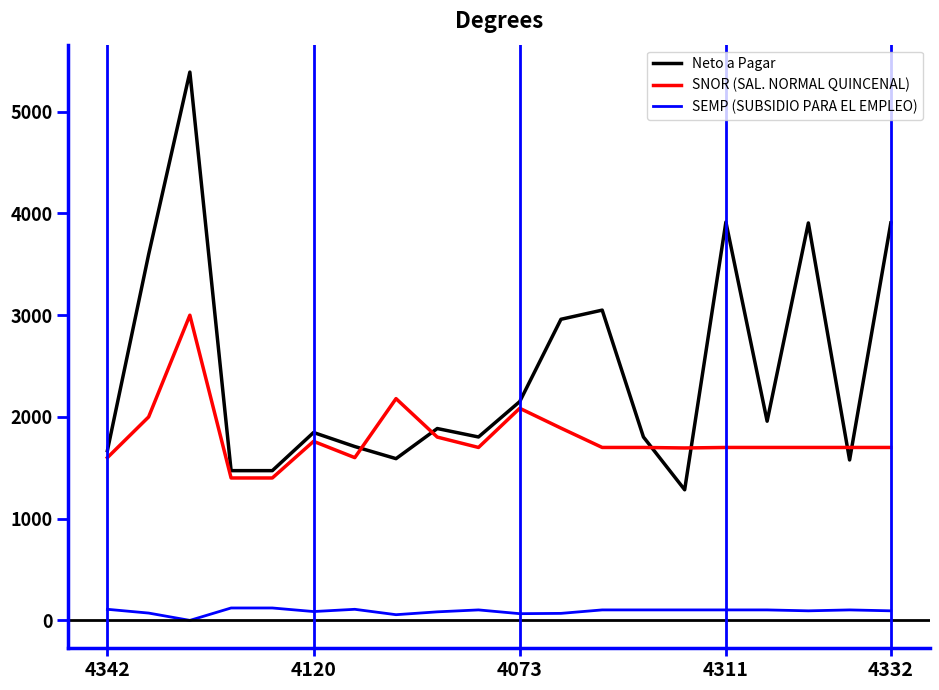

True or false: SNOR (SAL. NORMAL QUINCENAL) and SEMP (SUBSIDIO PARA EL EMPLEO) intersect in this chart.

False